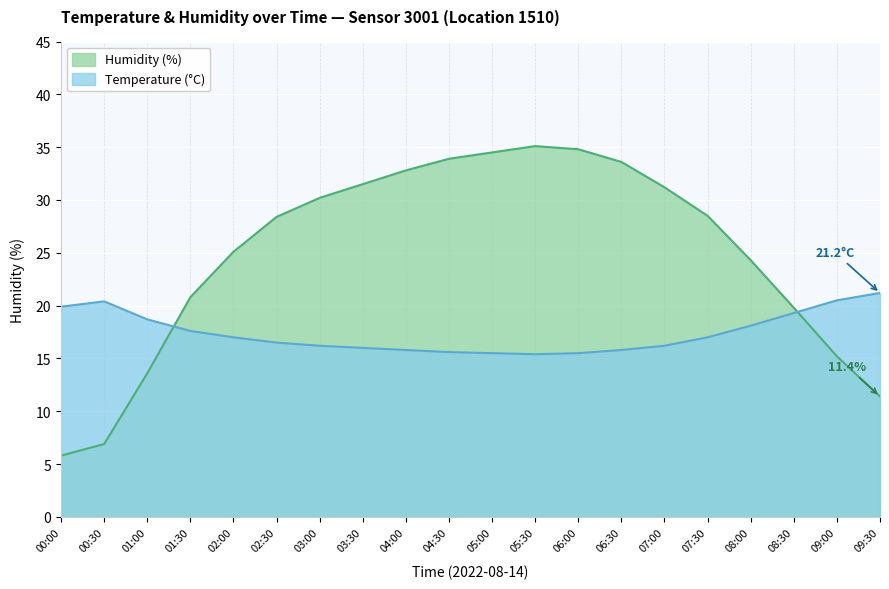

Reading right to left, transcribe all the data shown in this chart.

Temperature (°C): 21.2	20.5	19.3	18.1	17.0	16.2	15.8	15.5	15.4	15.5	15.6	15.8	16.0	16.2	16.5	17.0	17.6	18.7	20.4	19.9
Humidity (%): 11.4	15.2	19.8	24.3	28.5	31.2	33.6	34.8	35.1	34.5	33.9	32.8	31.5	30.2	28.4	25.1	20.8	13.6	6.9	5.8